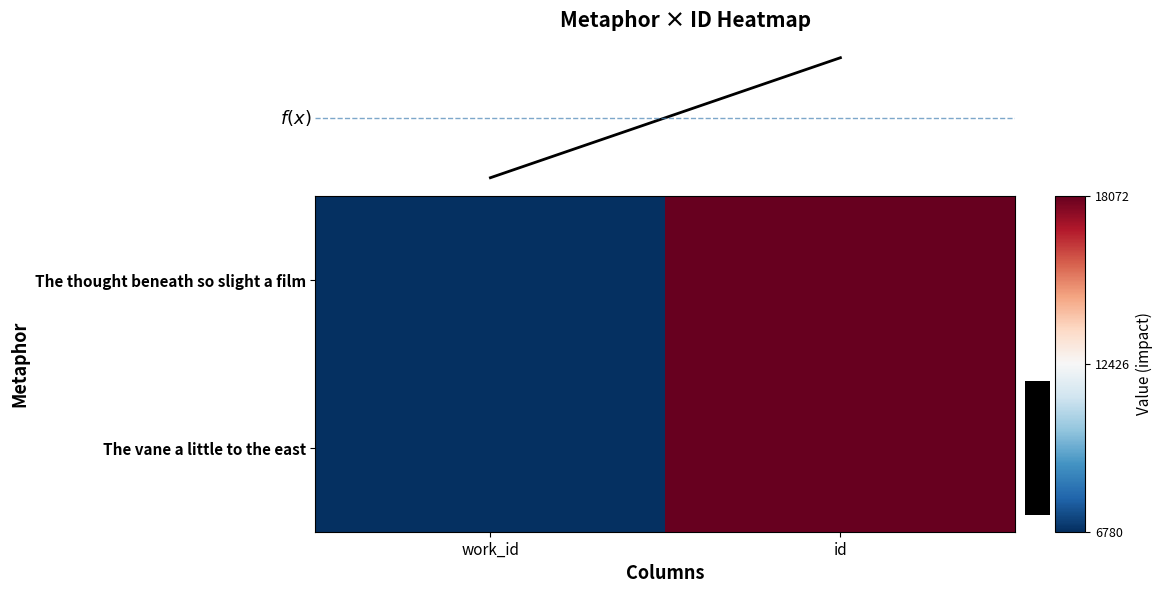

Rank the series by their maximum value, from lowest to highest.

The thought beneath so slight a film, The vane a little to the east